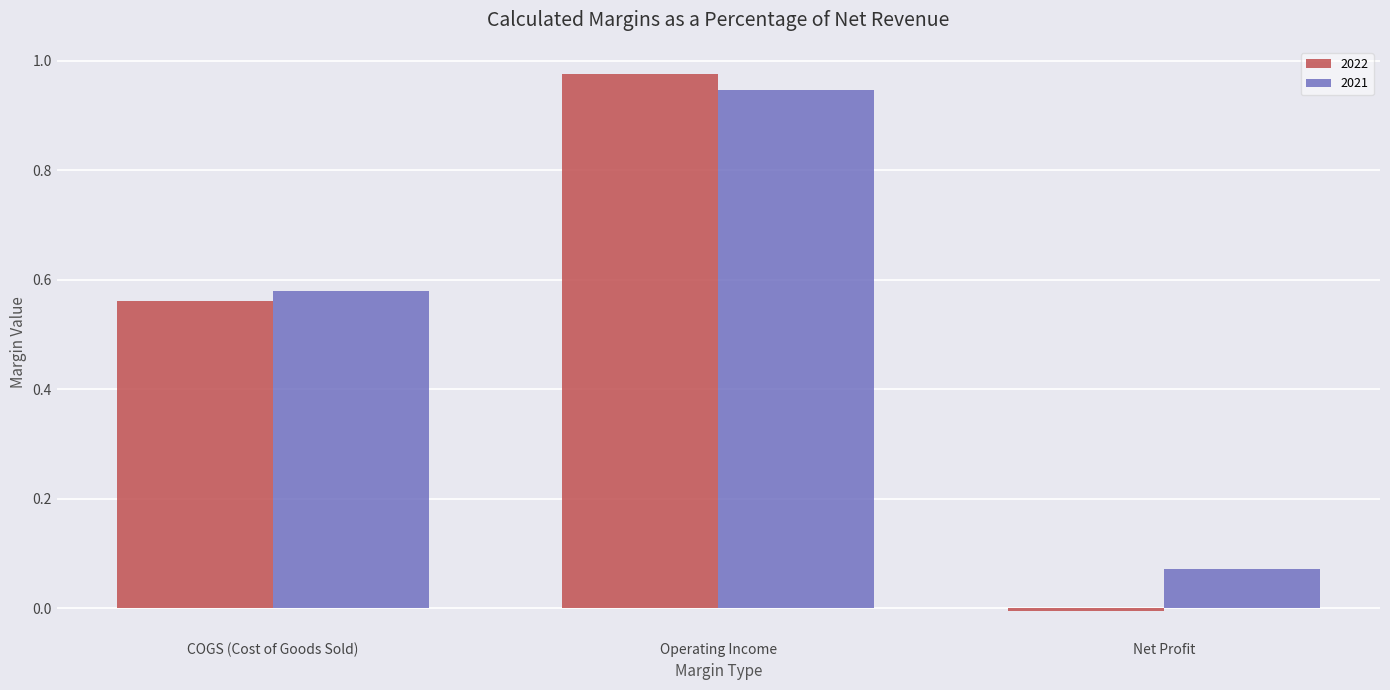

Which series changed the most between Operating Income and Net Profit?

2022